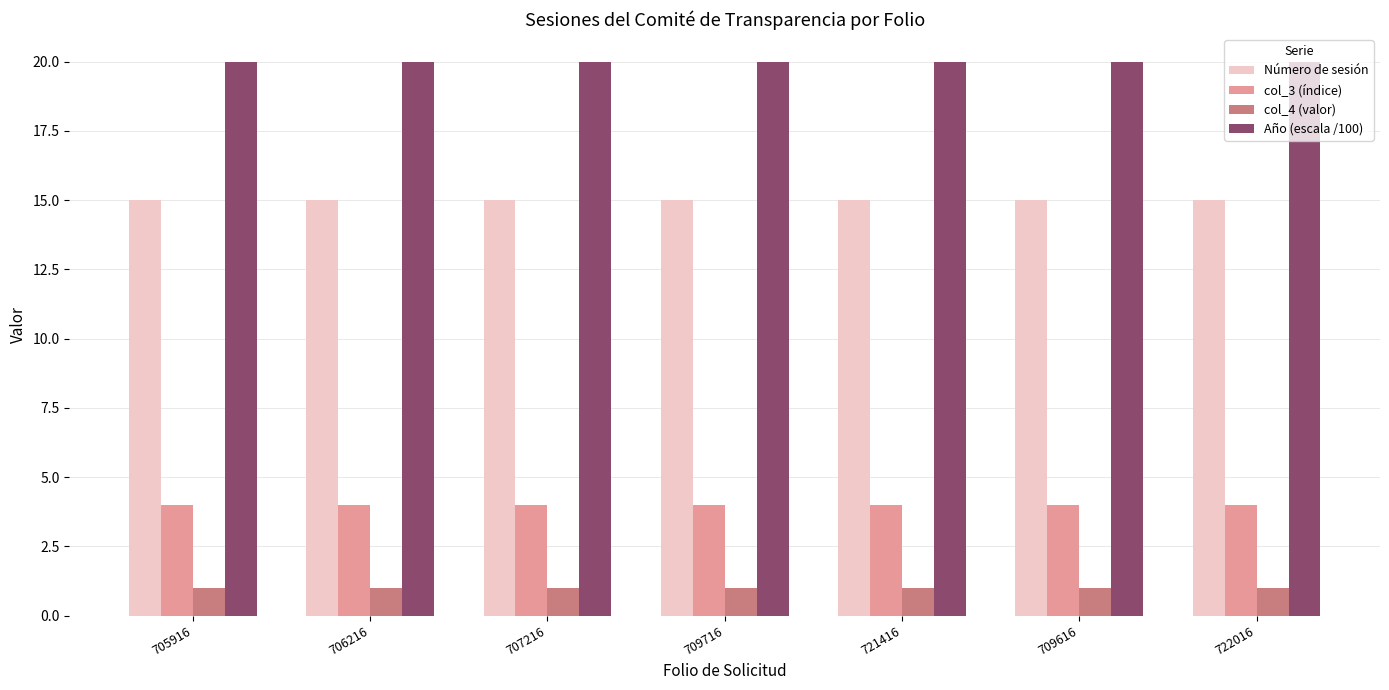

Rank the series by their maximum value, from lowest to highest.

col_4 (valor), col_3 (índice), Número de sesión, Año (escala /100)